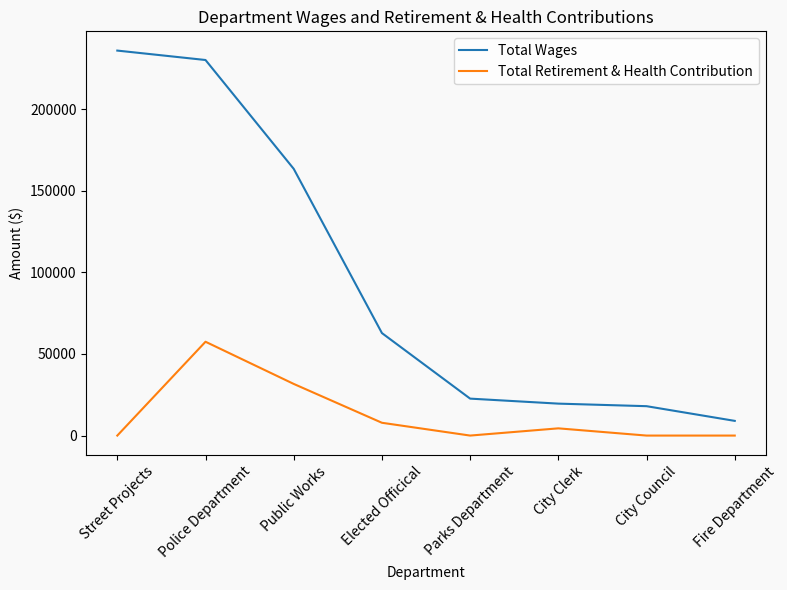

True or false: Total Wages and Total Retirement & Health Contribution intersect in this chart.

False